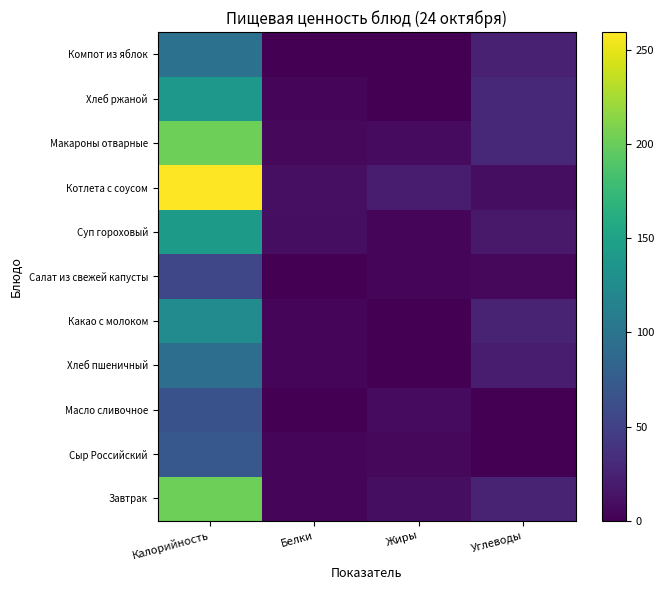

Reading left to right, extract all data points from this chart.

Завтрак: Калорийность=201.7	Белки=3.6	Жиры=9.5	Углеводы=25.5
Сыр Российский: Калорийность=71.7	Белки=4.6	Жиры=5.9	Углеводы=0.0
Масло сливочное: Калорийность=65.7	Белки=0.1	Жиры=7.2	Углеводы=0.1
Хлеб пшеничный: Калорийность=93.5	Белки=3.2	Жиры=0.4	Углеводы=19.3
Какао с молоком: Калорийность=125.1	Белки=3.8	Жиры=0.7	Углеводы=26.0
Салат из свежей капусты: Калорийность=55.3	Белки=0.8	Жиры=3.6	Углеводы=5.1
Суп гороховый: Калорийность=141.2	Белки=9.4	Жиры=3.9	Углеводы=17.2
Котлета с соусом: Калорийность=259.5	Белки=11.1	Жиры=19.5	Углеводы=9.9
Макароны отварные: Калорийность=201.9	Белки=5.1	Жиры=7.5	Углеводы=28.5
Хлеб ржаной: Калорийность=137.9	Белки=3.4	Жиры=0.7	Углеводы=29.6
Компот из яблок: Калорийность=97.6	Белки=0.2	Жиры=0.2	Углеводы=23.9